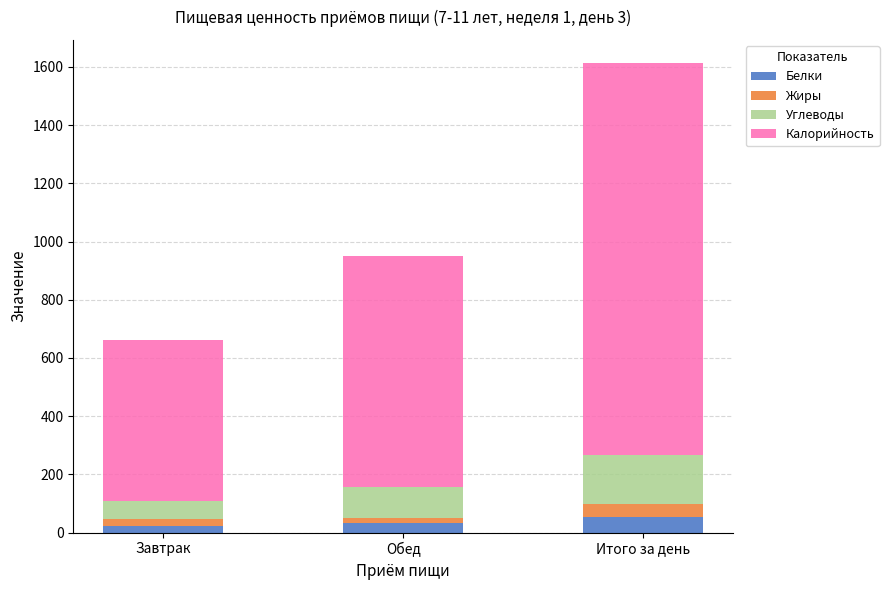

At which category is the sum across all series the highest?

Итого за день